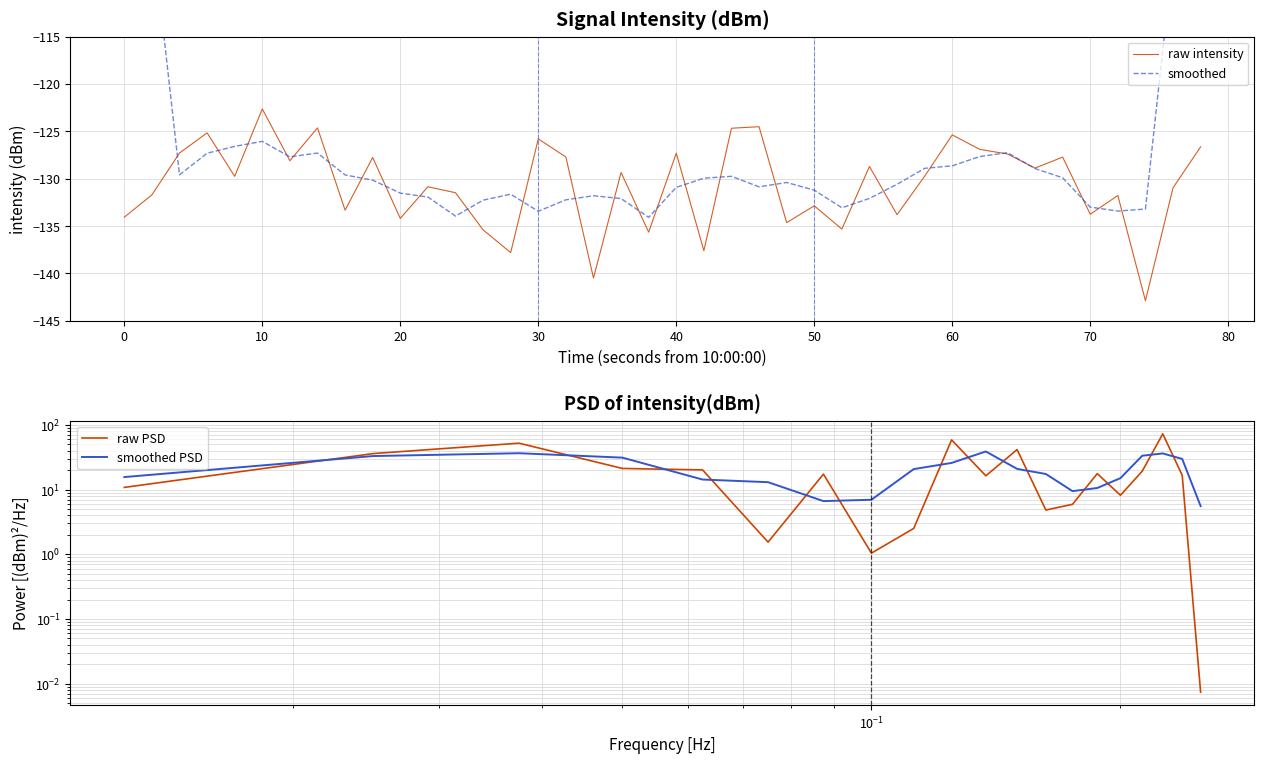

The raw intensity series shows -208.7 at 30. True or false?

False